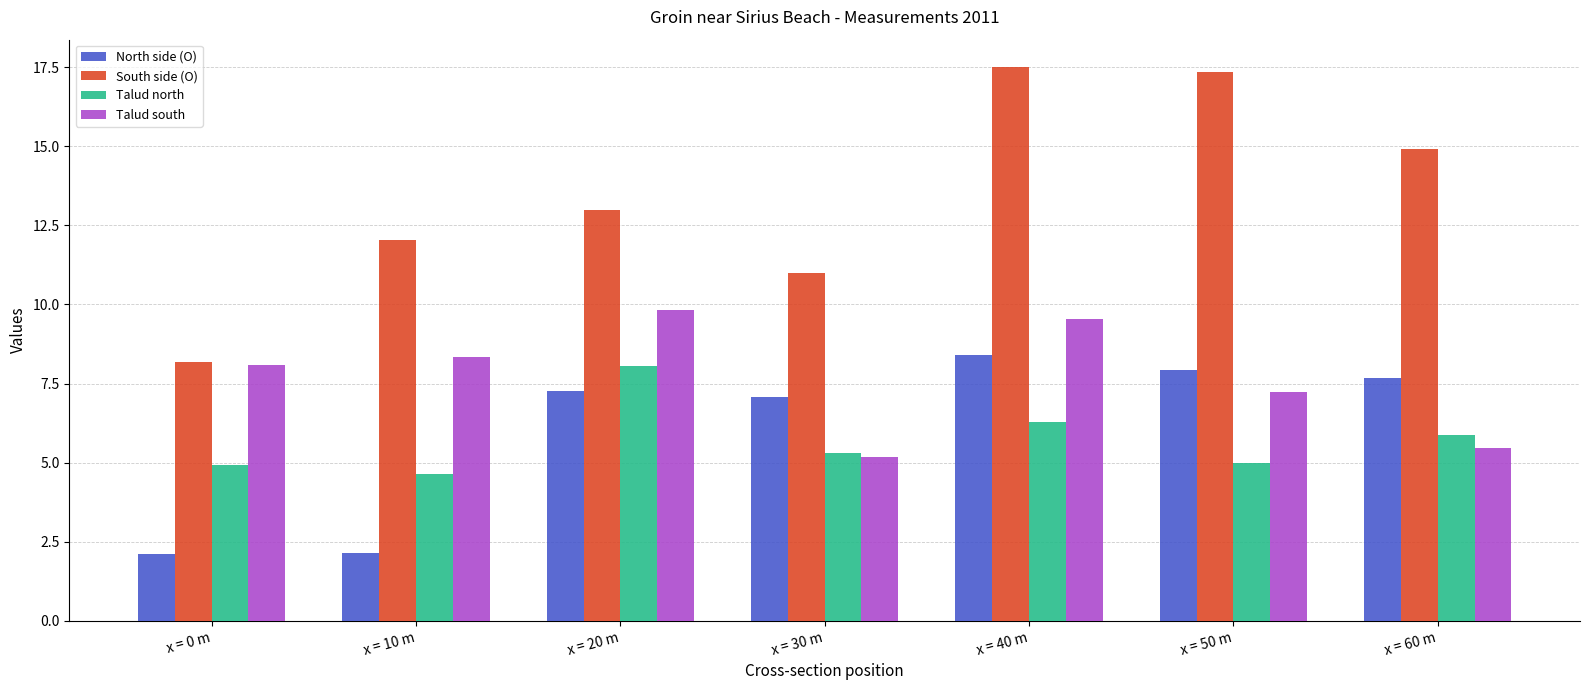

How many series are shown in this chart?

4